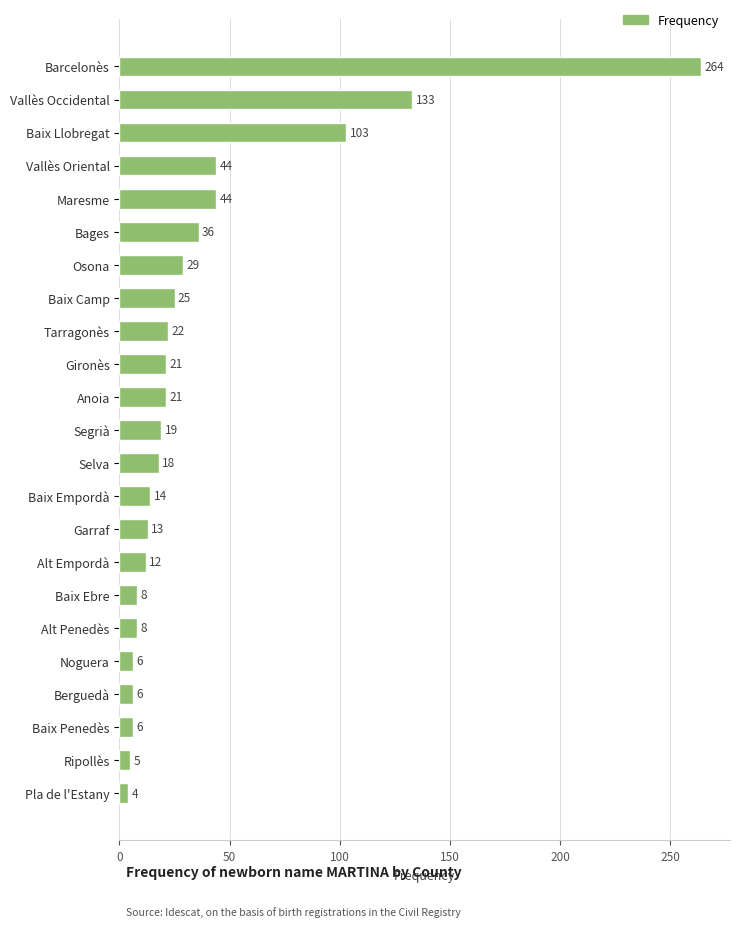

Count the number of categories in the chart.

23